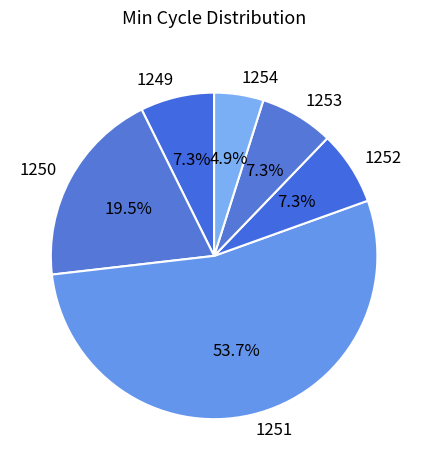

Does any single category account for the majority?

Yes